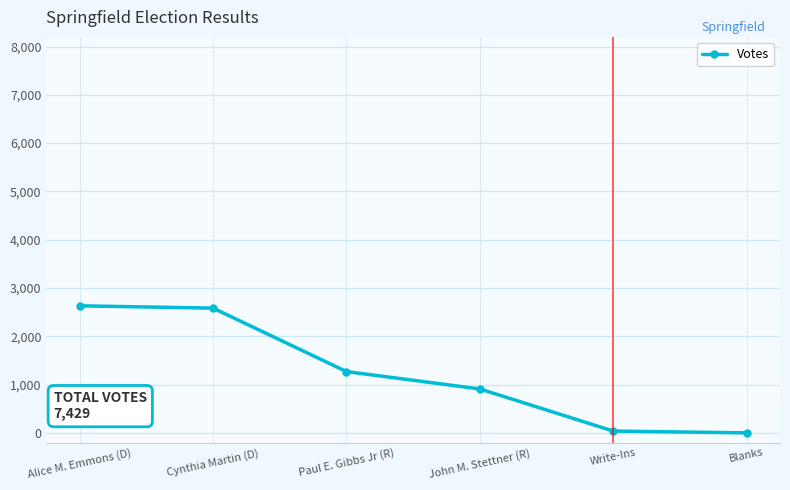

What is the maximum value shown in the chart?

2631